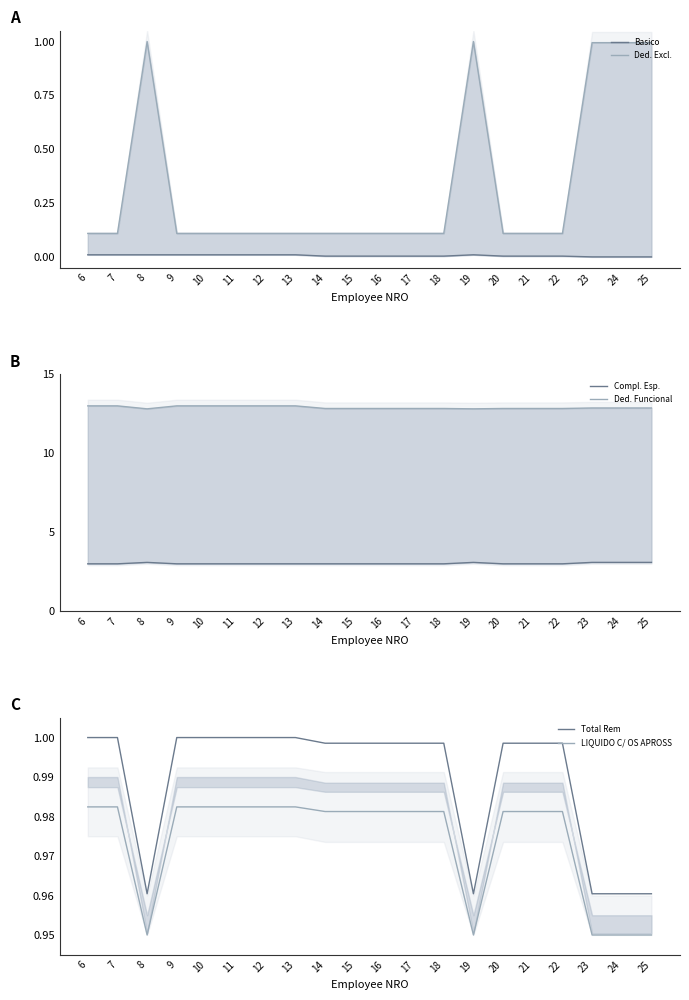

Does the chart have visible grid lines?

No